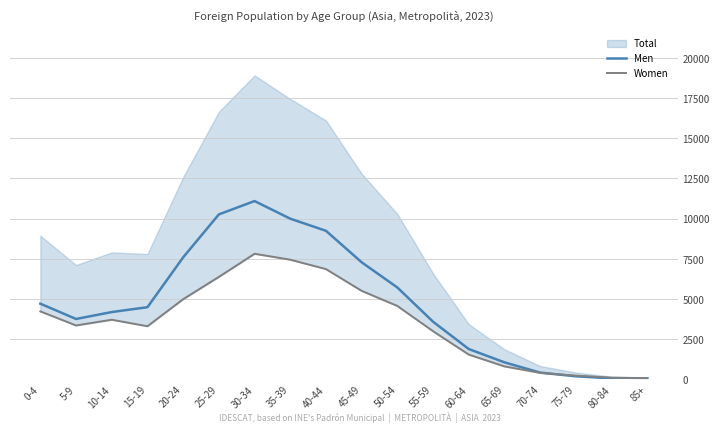

How many times do Women and Men cross each other?

1